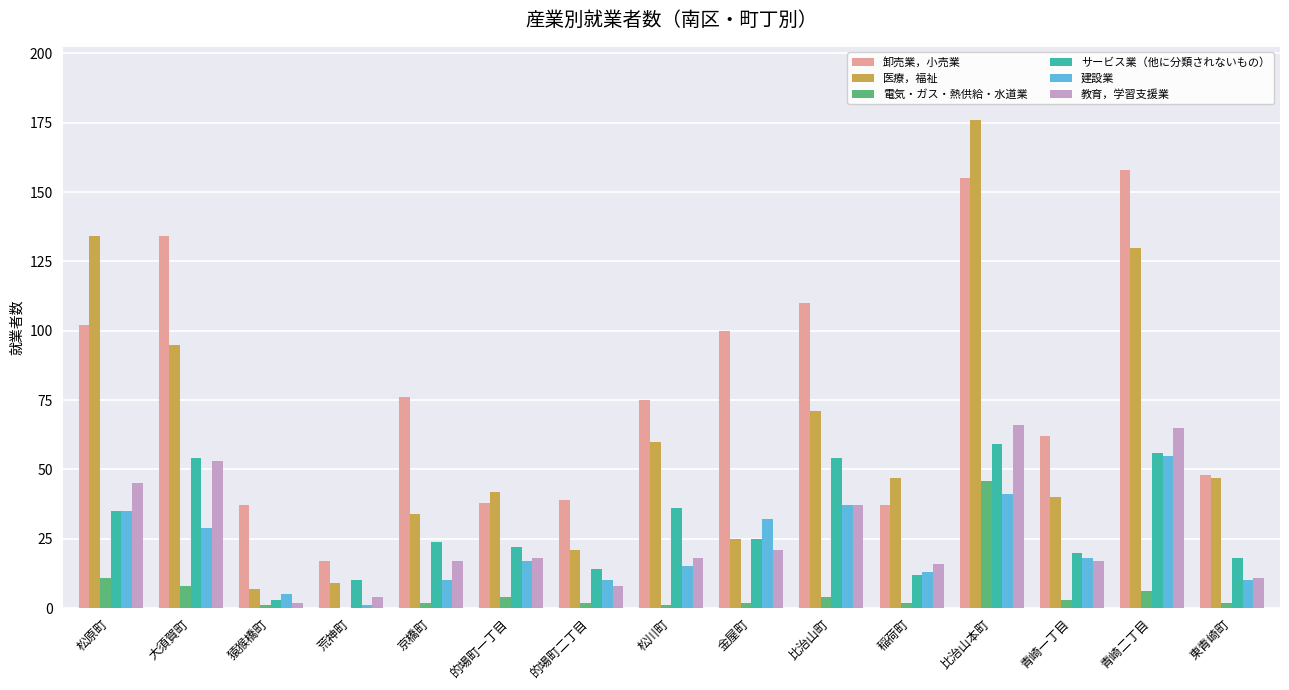

The value of 建設業 at 比治山町 is 24. True or false?

False